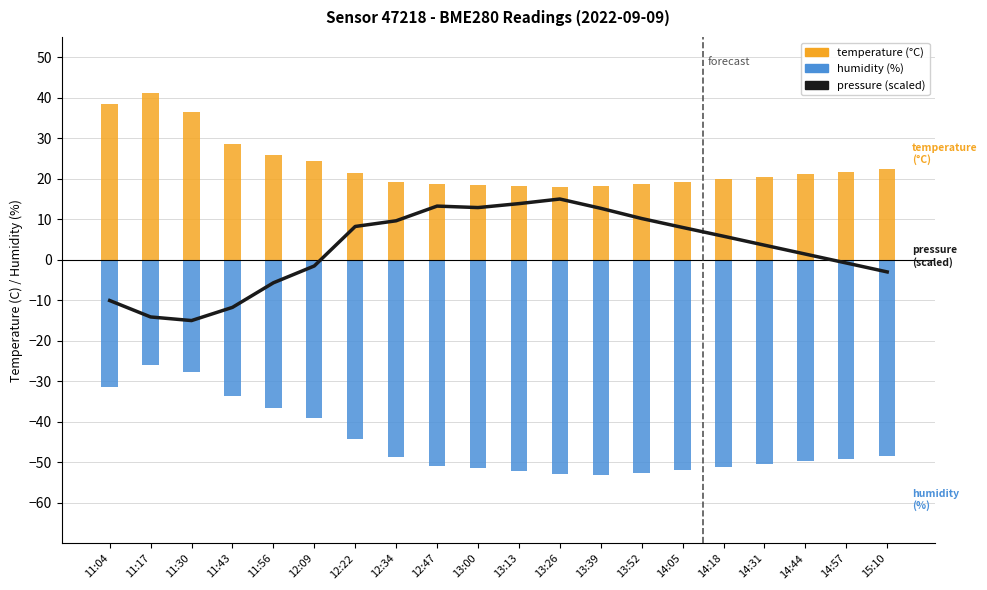

Which category has the highest value in the pressure (scaled) series?

13:26